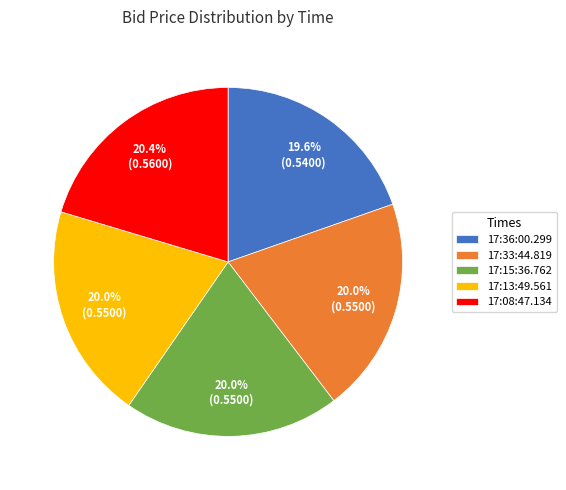

Does 17:13:49.561 account for over 50% of the chart?

No